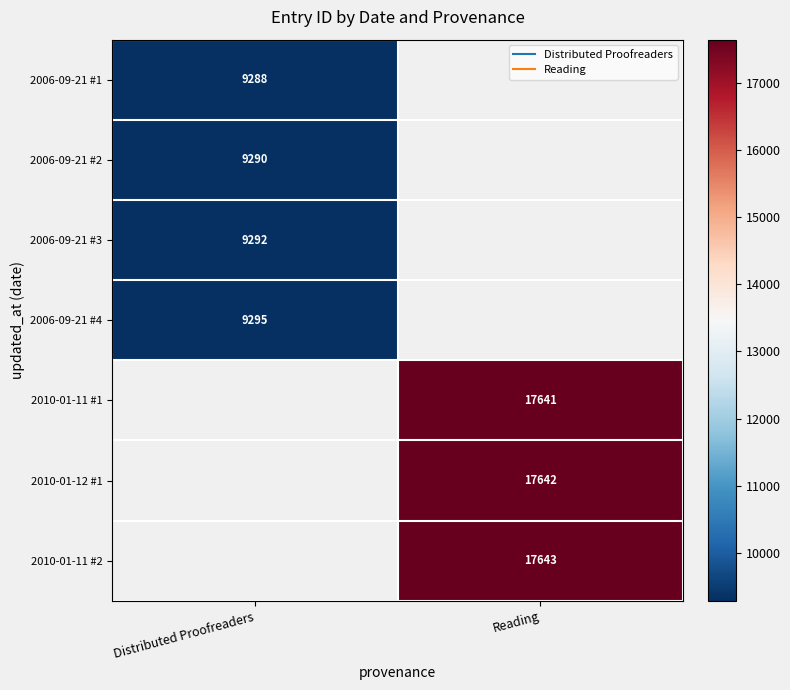

How many positive values does the 2006-09-21 #1 series have?

1